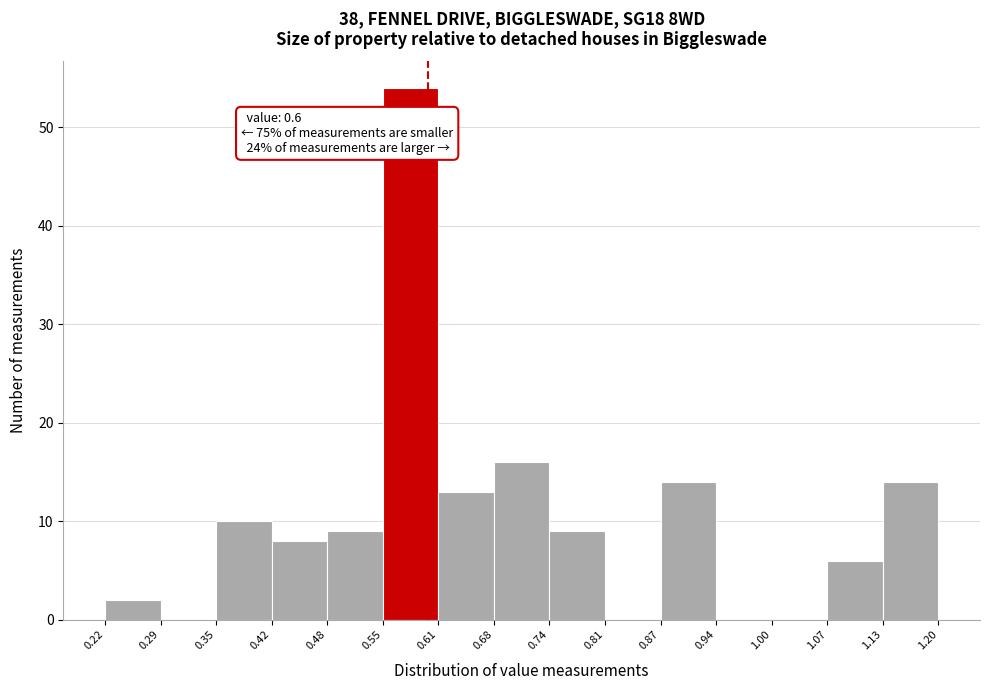

Over which range of the x-axis is the bar tallest?

0.55 to 0.61